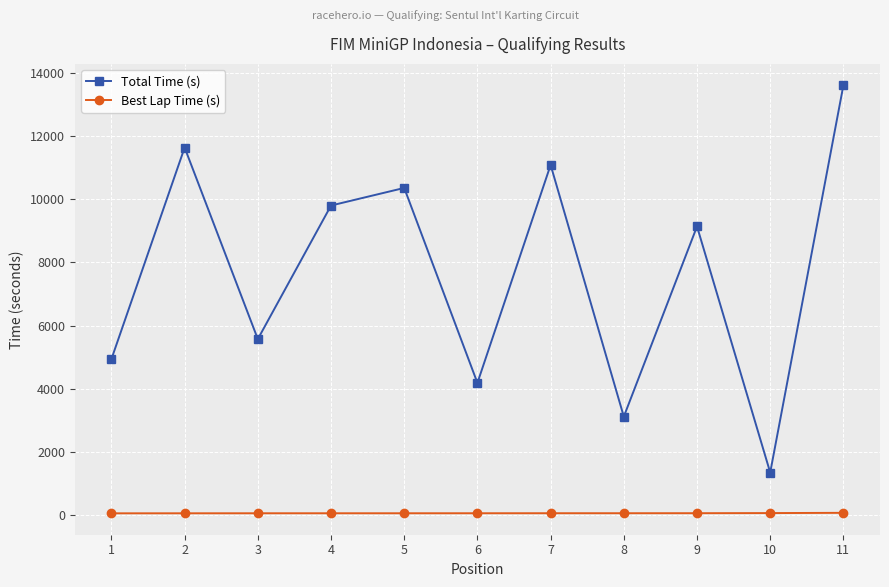

Rank the series at 7 from highest to lowest value.

Total Time (s), Best Lap Time (s)